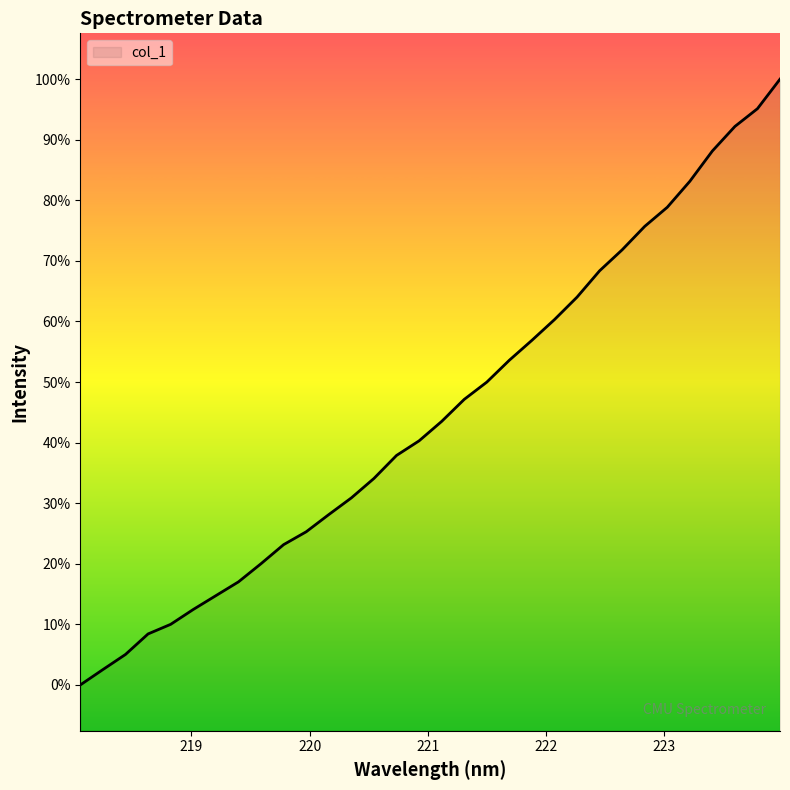

Does the chart have visible grid lines?

No